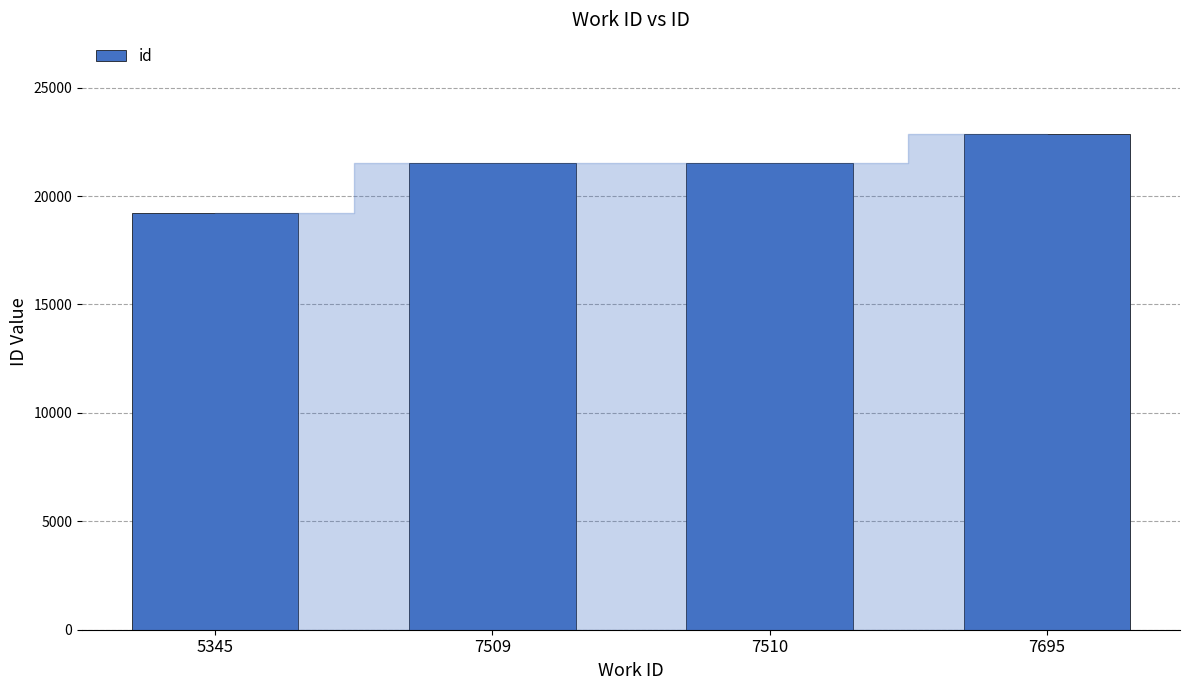

What is the minimum value shown in the chart?

19240